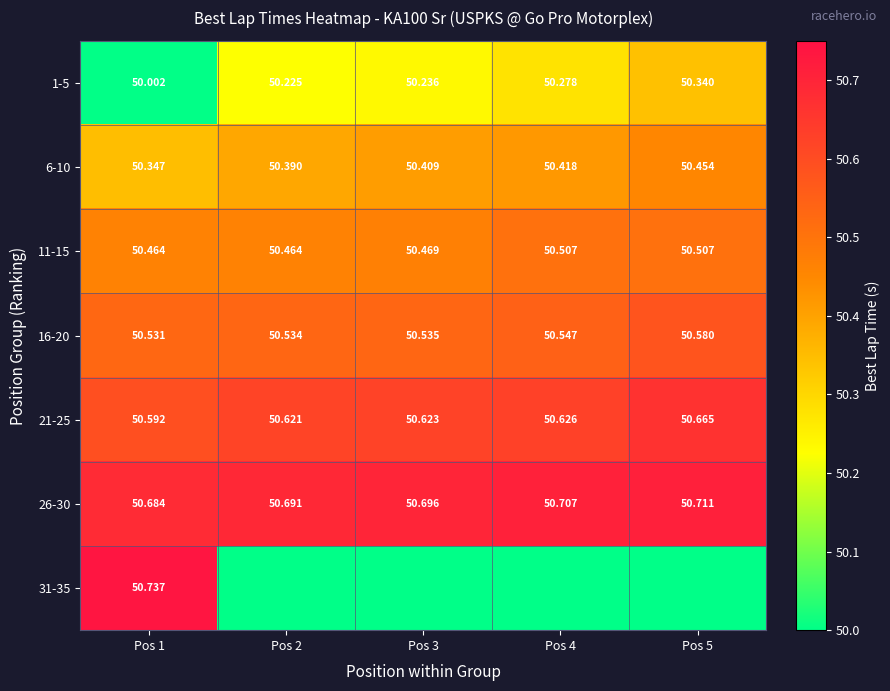

Is the value of 26-30 at Pos 2 greater than the value of 21-25 at Pos 5?

Yes